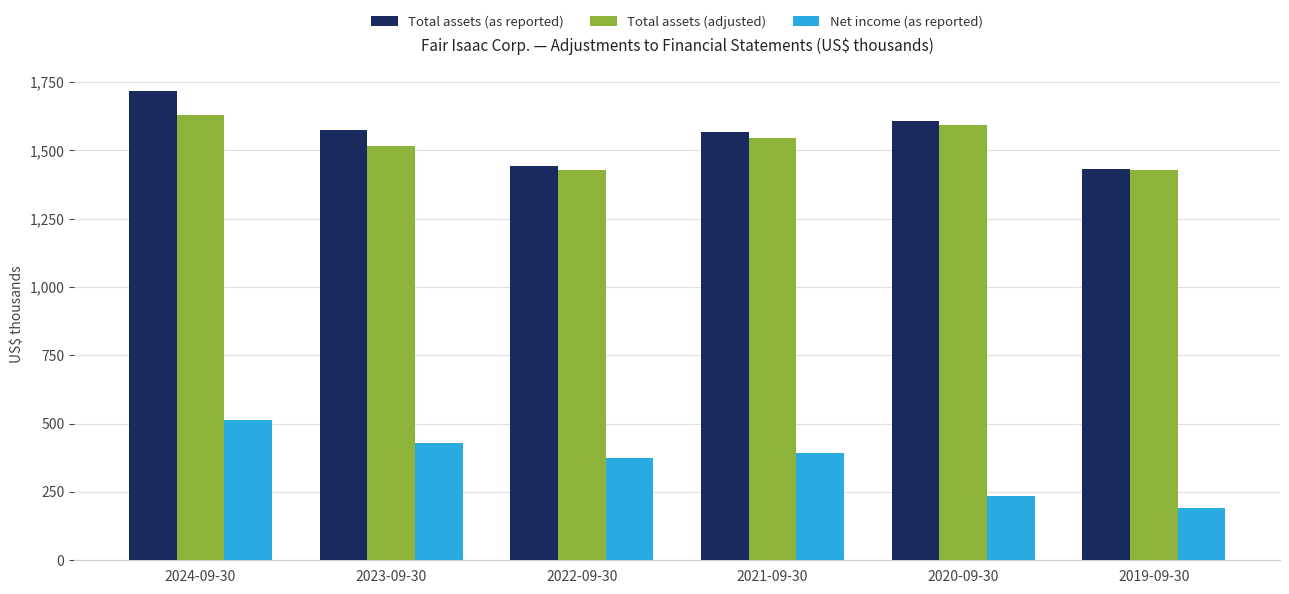

Does the chart contain stacked bars?

No